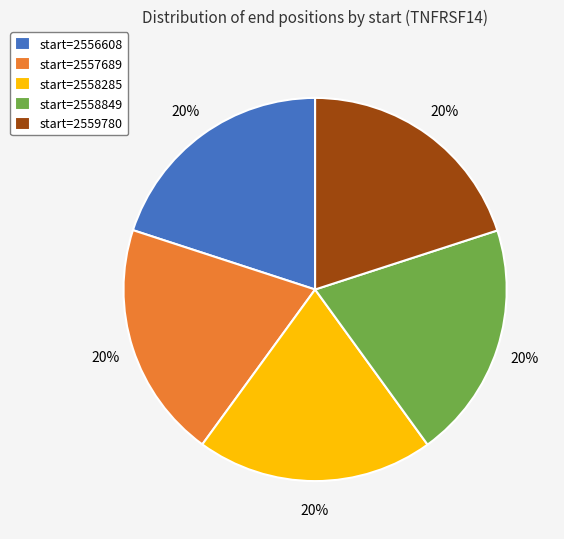

What percentage is the start=2559780 slice, to the nearest percent?

20%